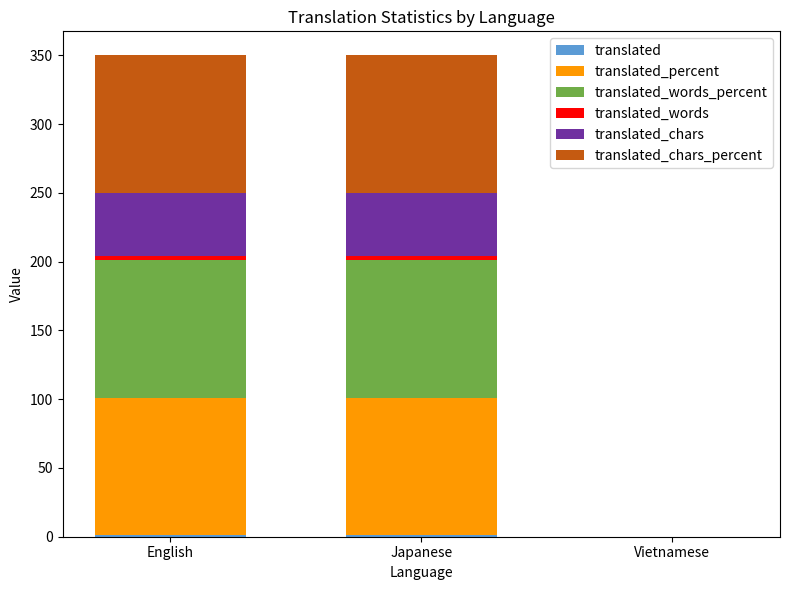

How many series are shown in this chart?

6